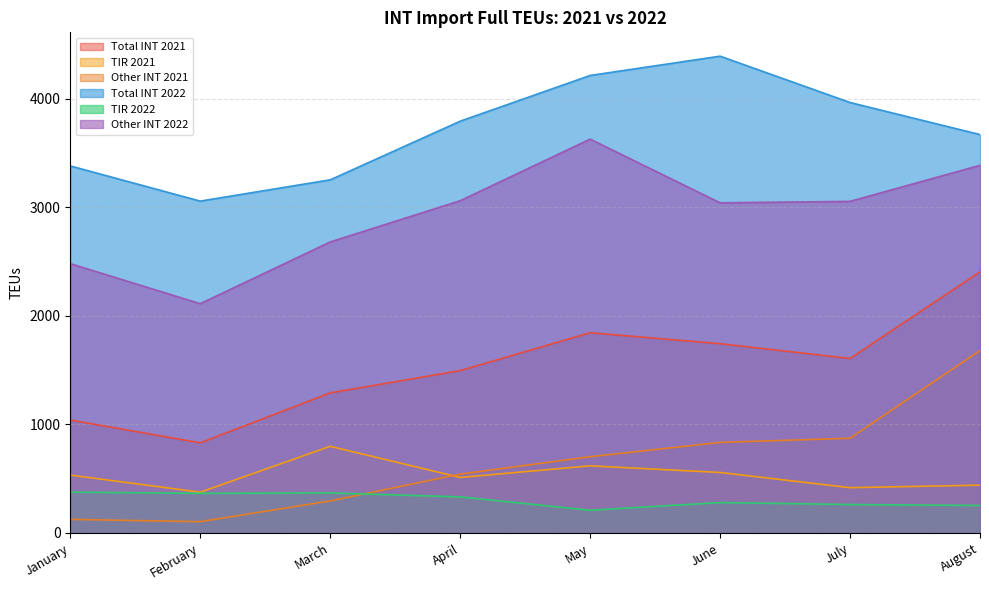

Where is the first local minimum for TIR 2022?

February